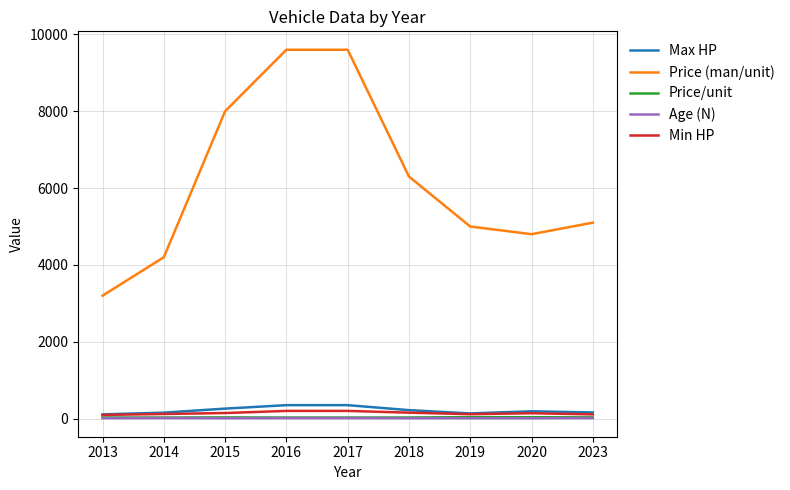

Is the value of Age (N) at 2013 greater than the value of Max HP at 2017?

No